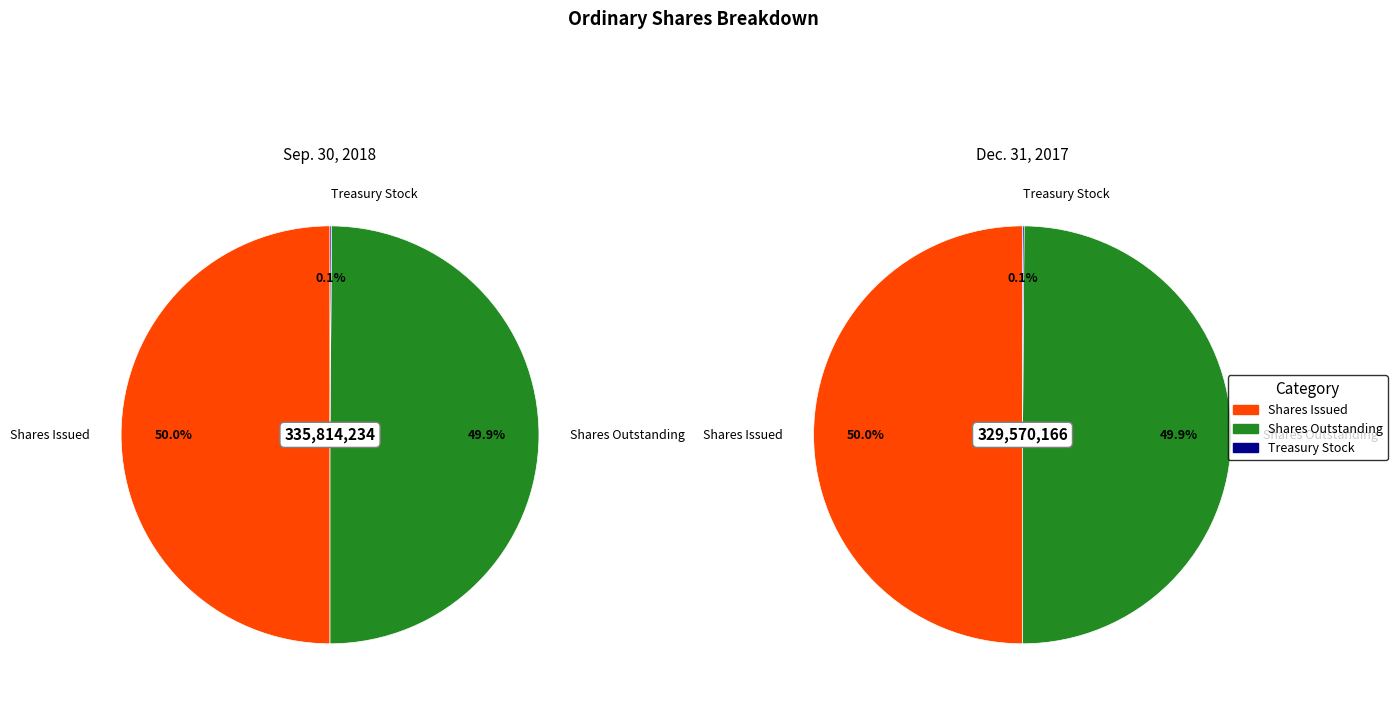

Which category has the biggest portion of the pie?

Shares Issued